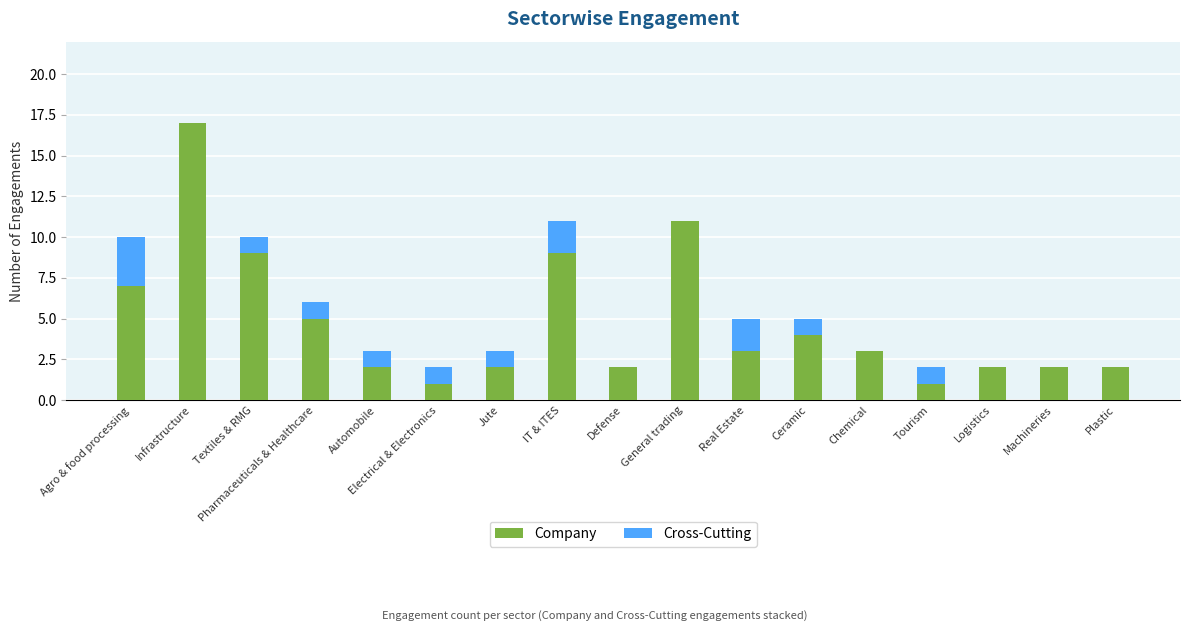

What is the total value across all series at Textiles & RMG?

10